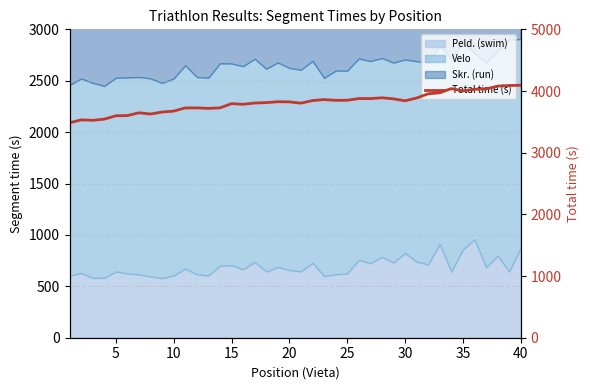

What is the value of the 12th point from the left?

3726